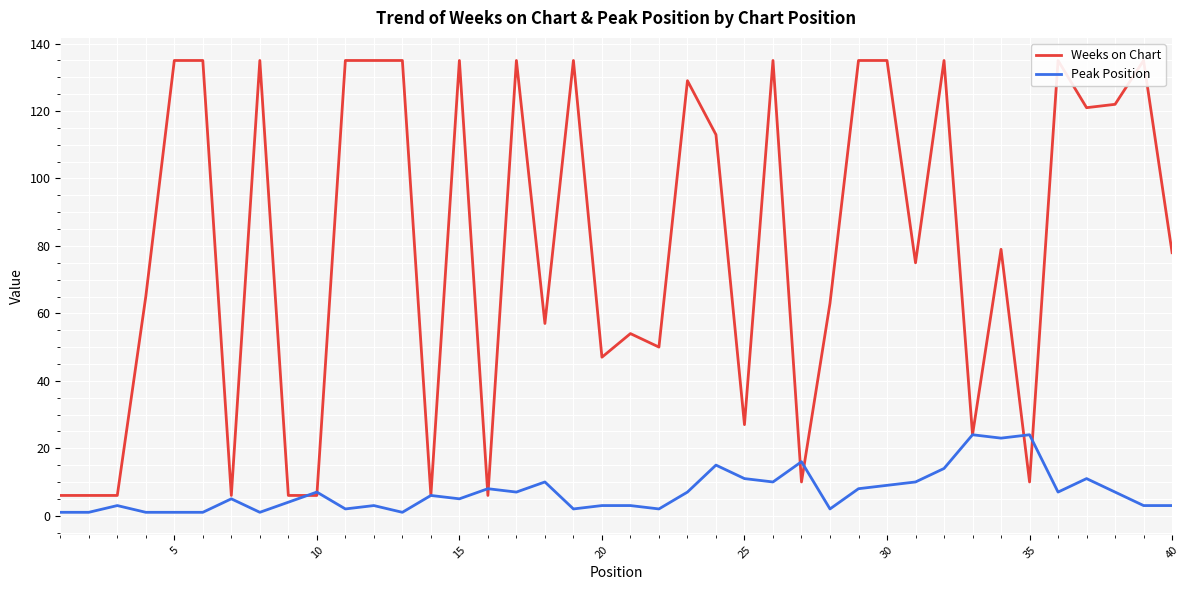

True or false: Peak Position has more than 2 interior local peaks.

True